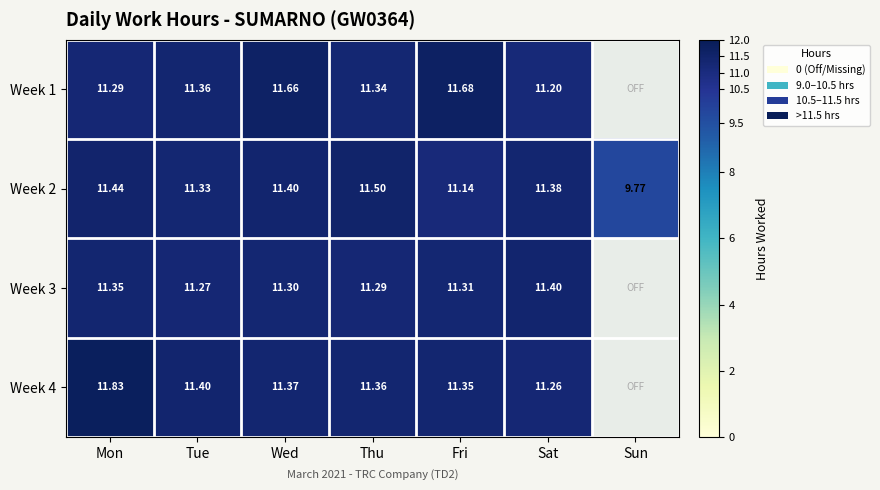

Where does the Week 2 series first go above 11?

Mon